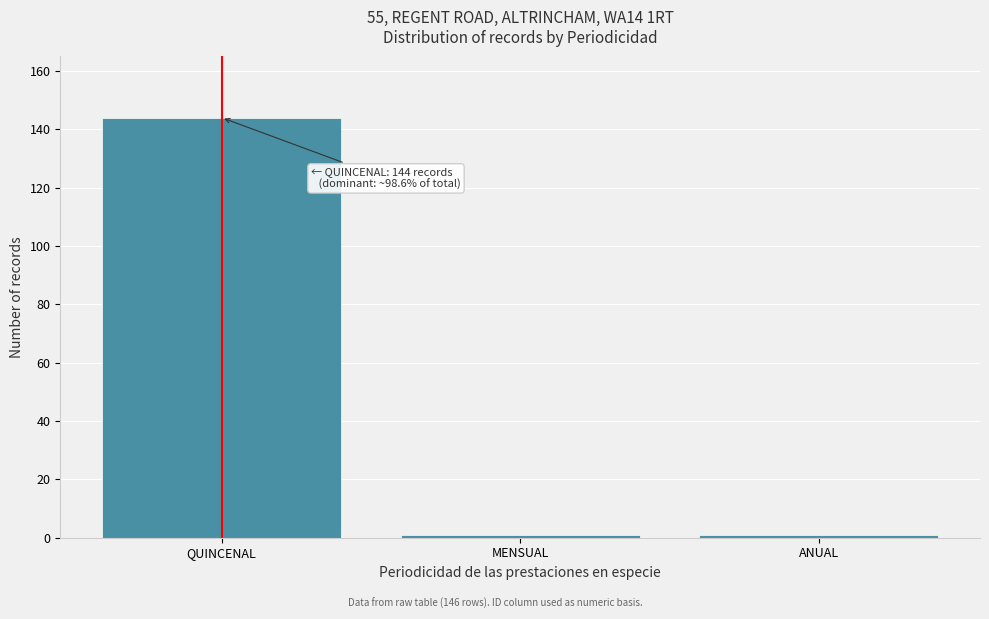

Reading left to right, extract all data points from this chart.

144	1	1